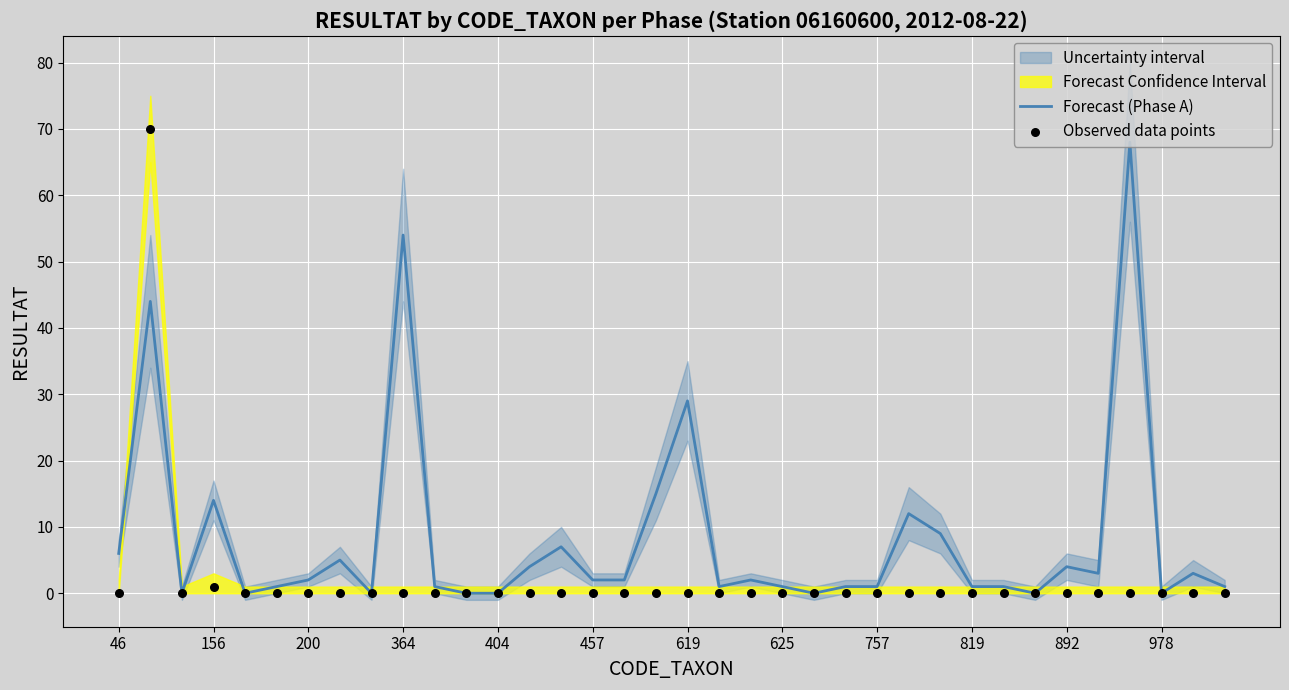

What is the maximum value for Forecast (Phase A)?

68